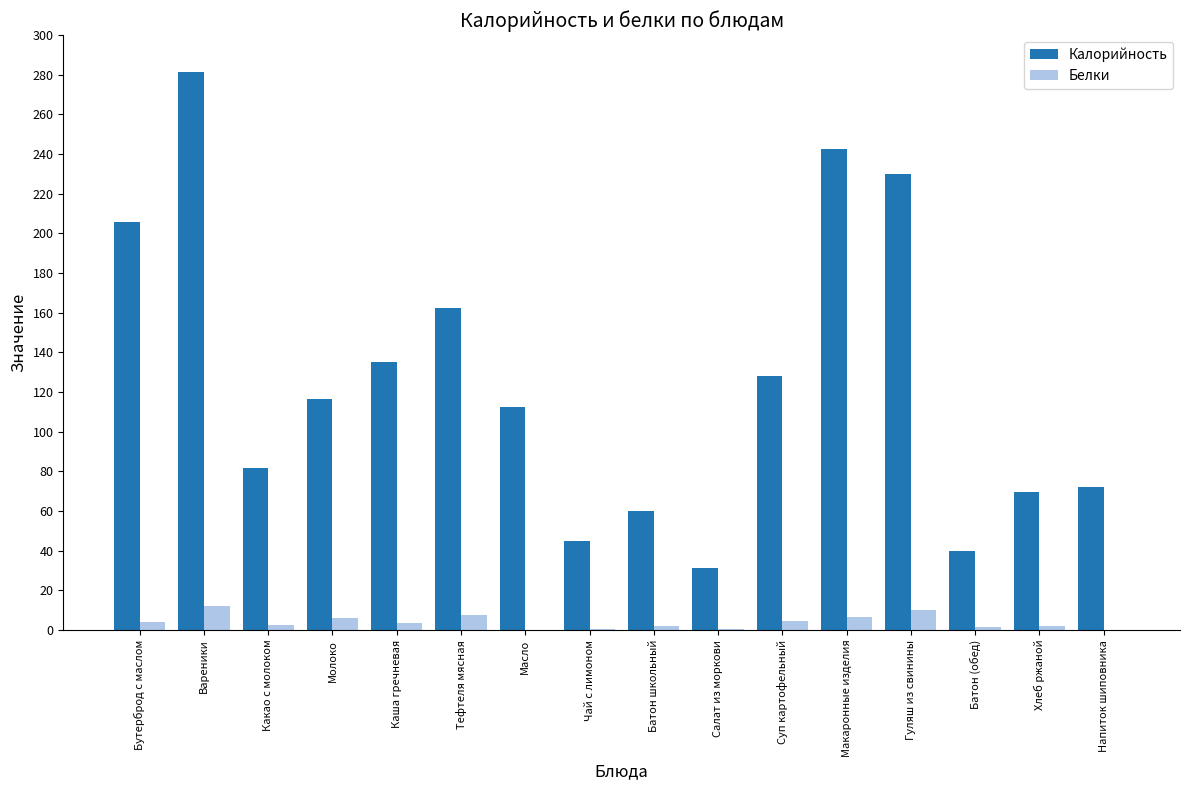

How many groups of bars are there?

16